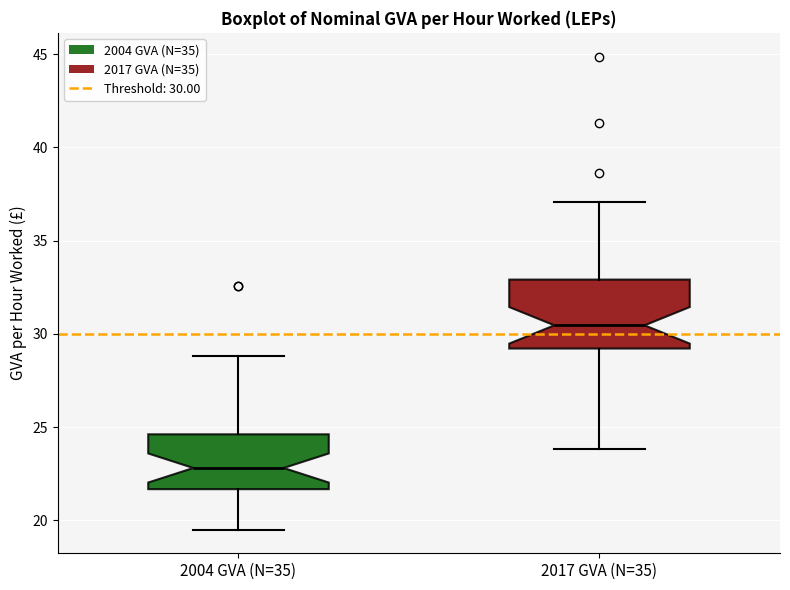

Reading left to right, transcribe this box plot: for each box, give where its median line is, the range the box spans, and where its two whiskers end, as read against the y-axis. The values are not printed on the chart, so give them approximately, as read against the axis.

2004 GVA (N=35): median 23.0, box 21.5 to 24.5, whiskers 19.5 to 29.0
2017 GVA (N=35): median 30.5, box 29.0 to 33.0, whiskers 24.0 to 37.0